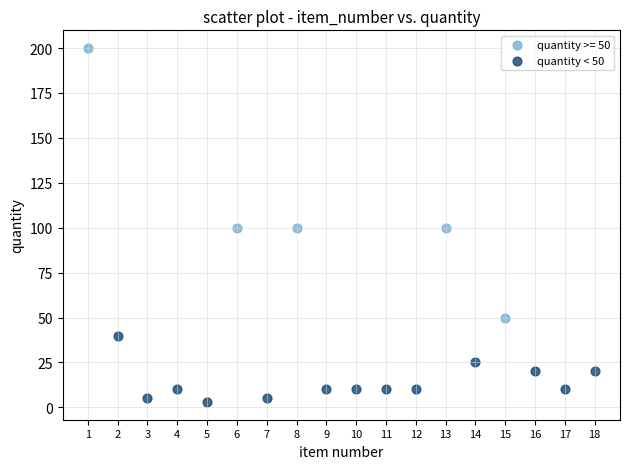

Which series has the largest Y range (max minus min)?

quantity >= 50